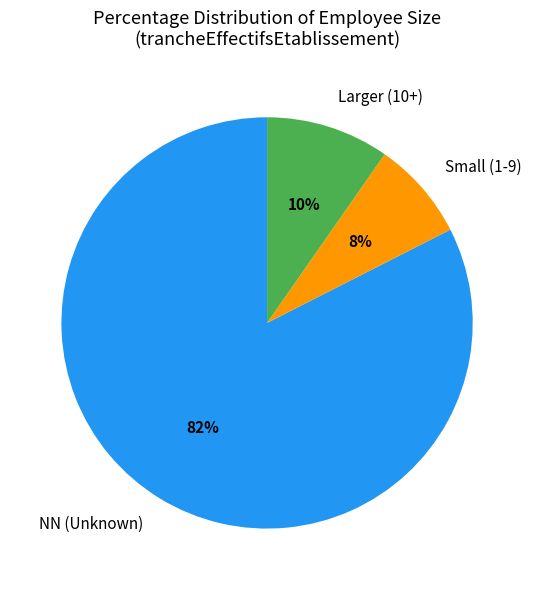

To the nearest percent, what is the average slice percentage?

33%